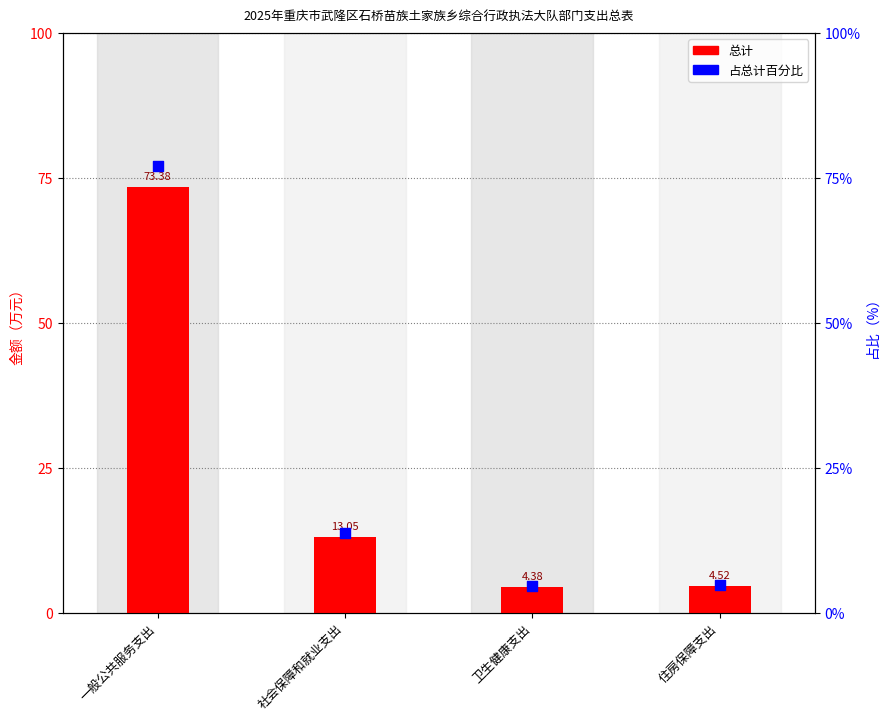

Is the value of 占总计百分比 at 一般公共服务支出 greater than the value of 总计 at 一般公共服务支出?

Yes